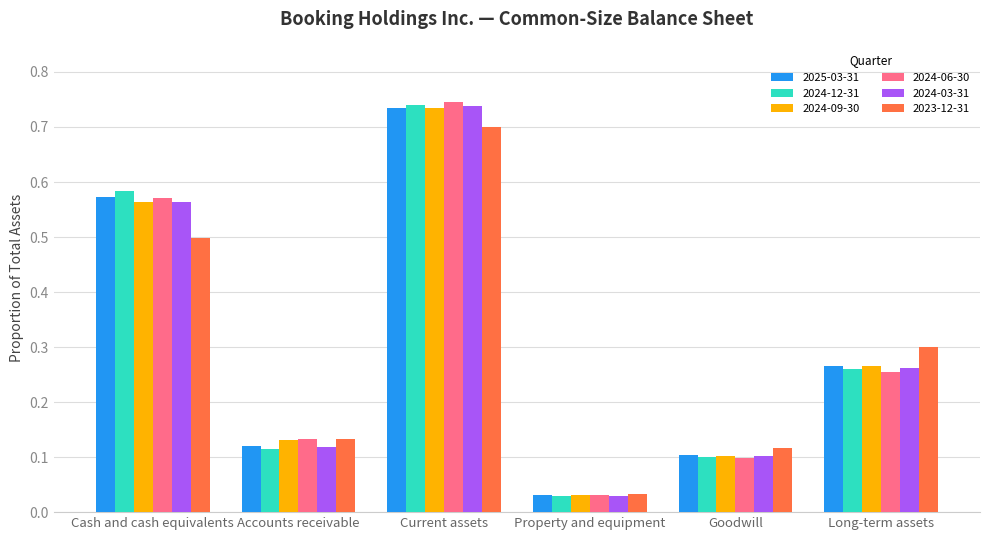

What is the sum of all 2023-12-31 values?

1.8